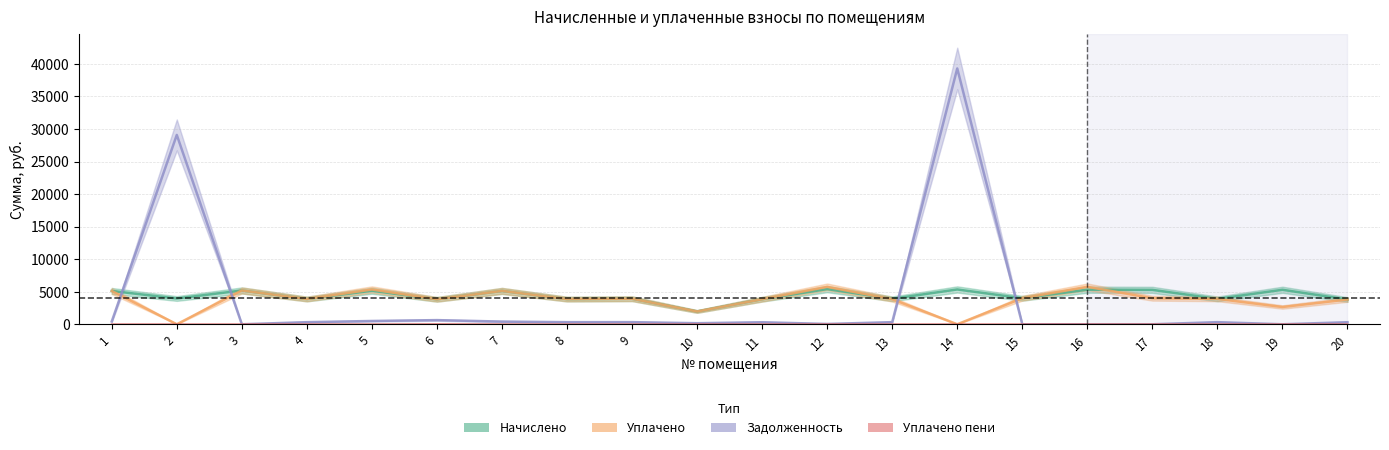

True or false: начислено has more than 2 interior local peaks.

True